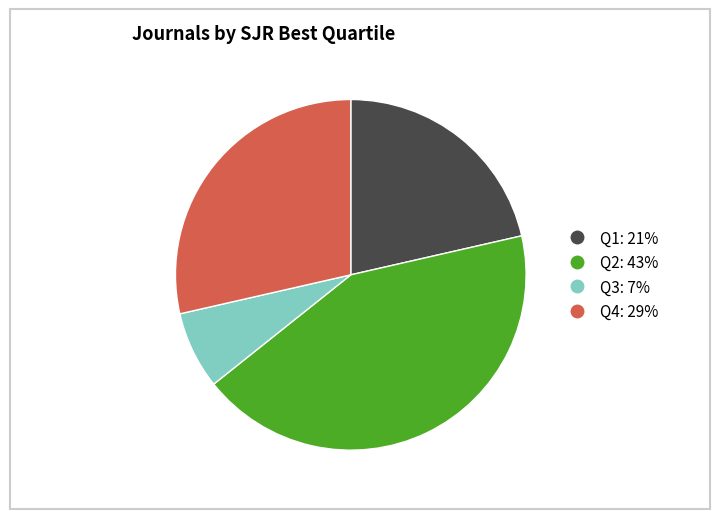

Does any single category account for the majority?

No